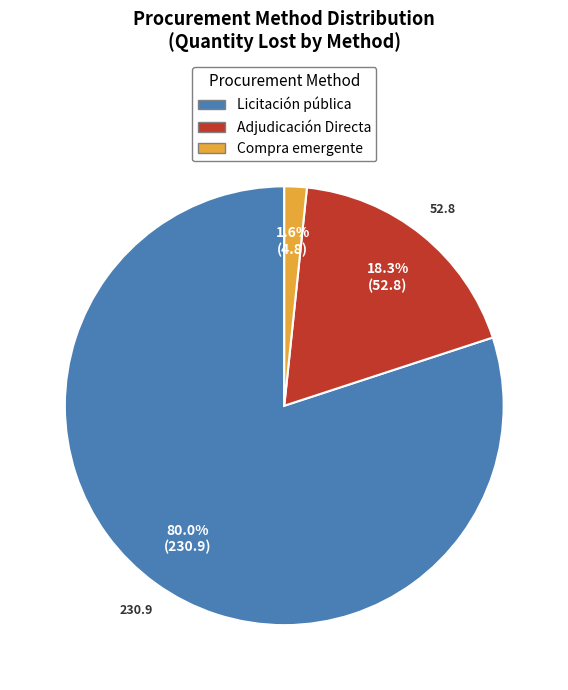

Is there a majority slice in this chart?

Yes